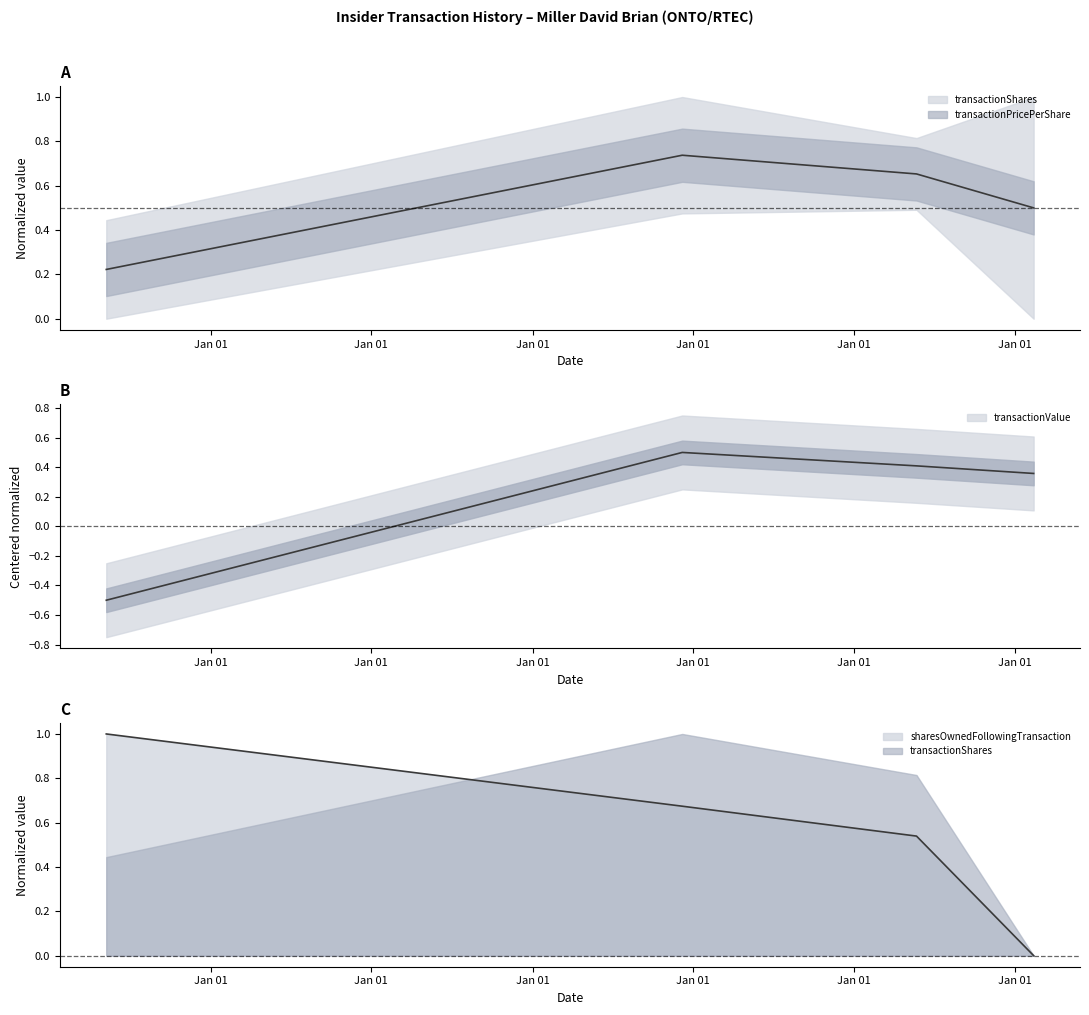

True or false: transactionPricePerShare has a value of 0.5 at 2023-05-23.

True